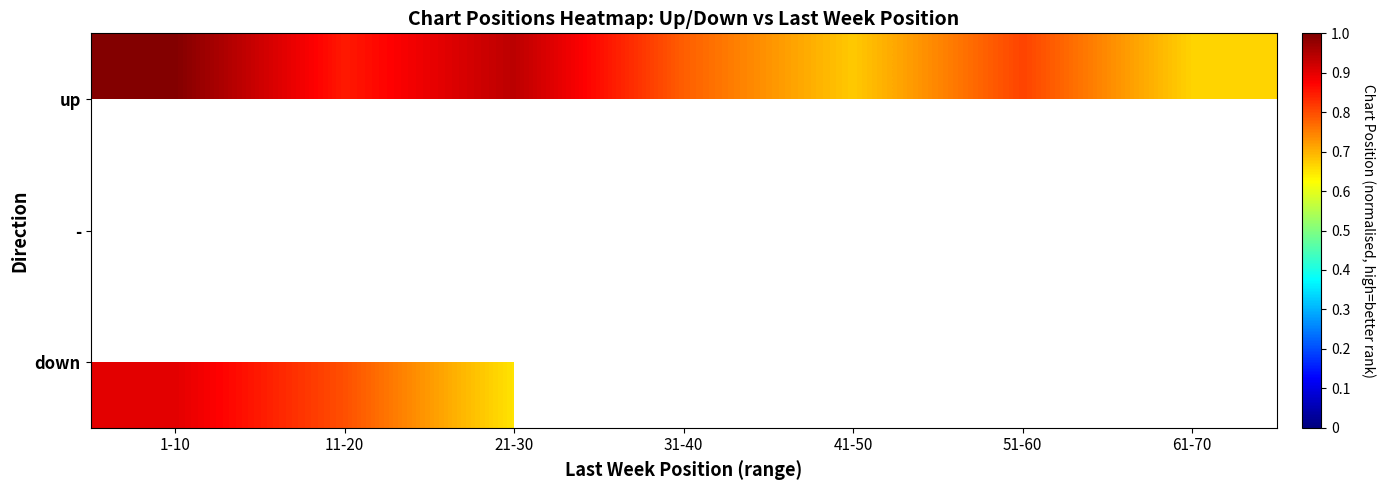

At how many categories does at least one series exceed 0?

7